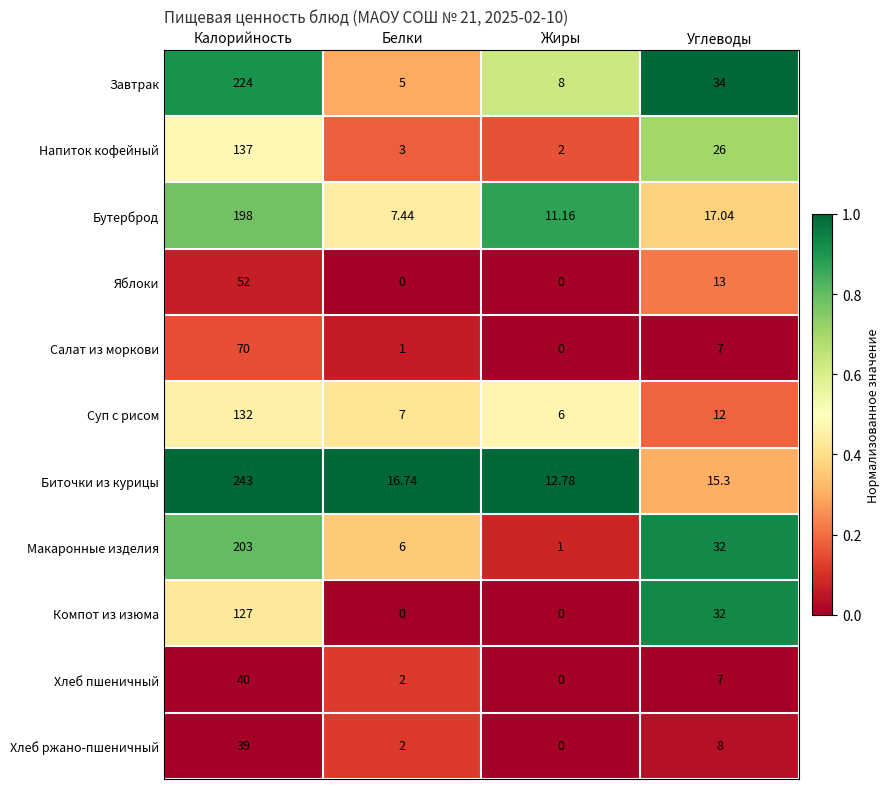

Rank the series by their maximum value, from lowest to highest.

Хлеб ржано-пшеничный, Хлеб пшеничный, Яблоки, Салат из моркови, Компот из изюма, Суп с рисом, Напиток кофейный, Бутерброд, Макаронные изделия, Завтрак, Биточки из курицы